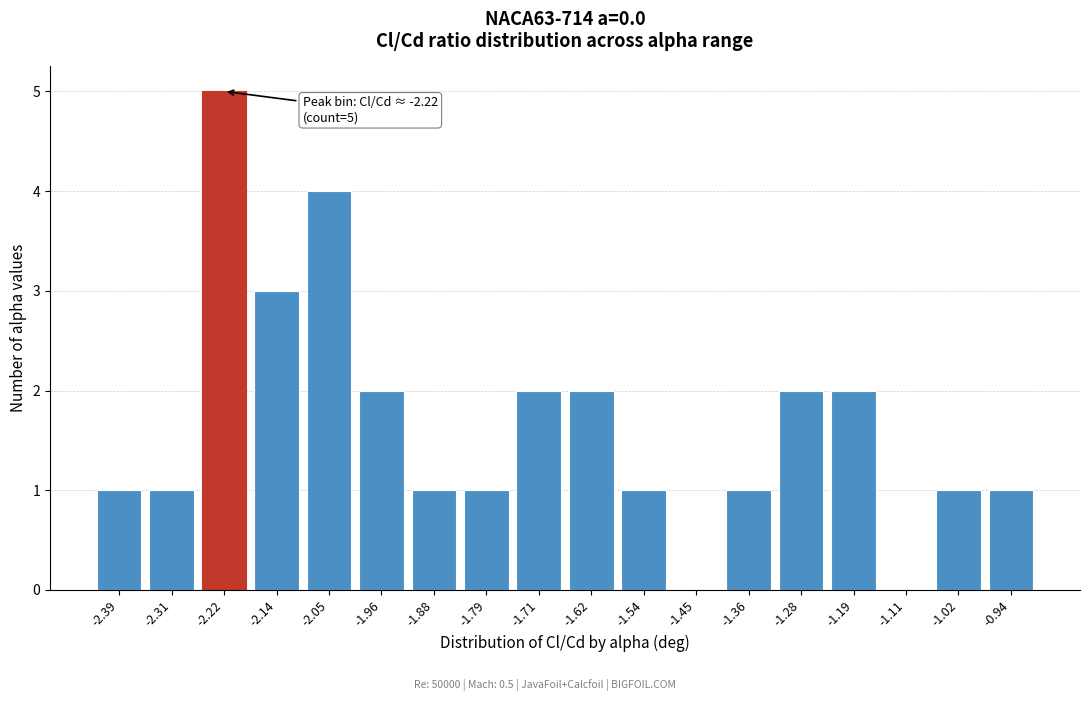

Reading left to right, what are all the values shown in this chart?

-2.39=1	-2.31=1	-2.22=5	-2.14=3	-2.05=4	-1.96=2	-1.88=1	-1.79=1	-1.71=2	-1.62=2	-1.54=1	-1.45=0	-1.36=1	-1.28=2	-1.19=2	-1.11=0	-1.02=1	-0.94=1